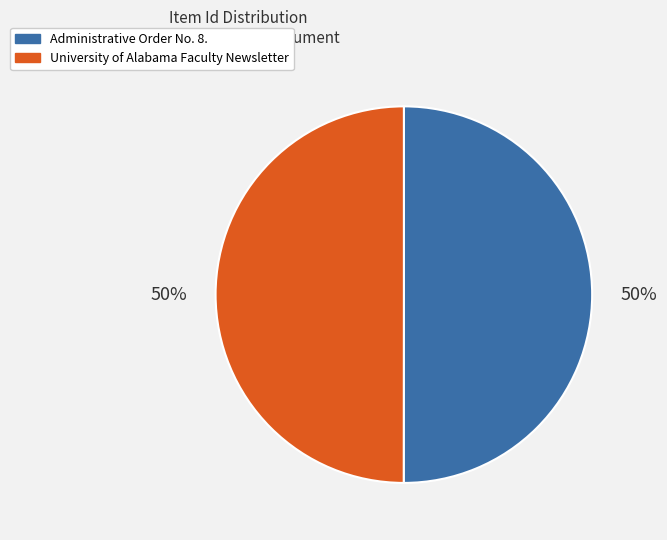

To the nearest percent, what is the average slice percentage?

50%